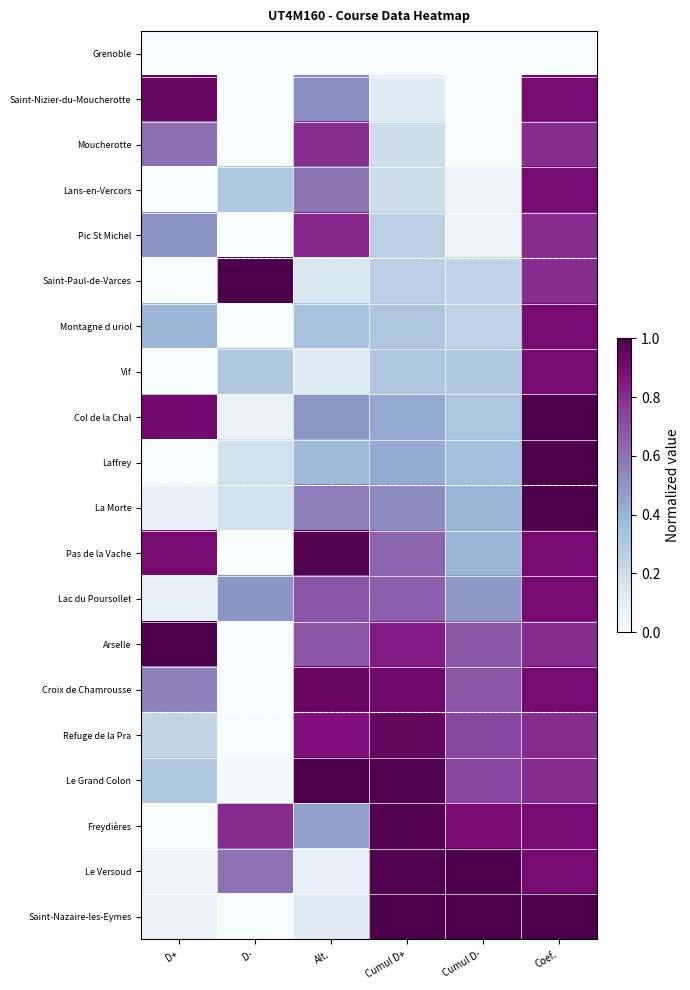

How many categories are shown in the chart?

6